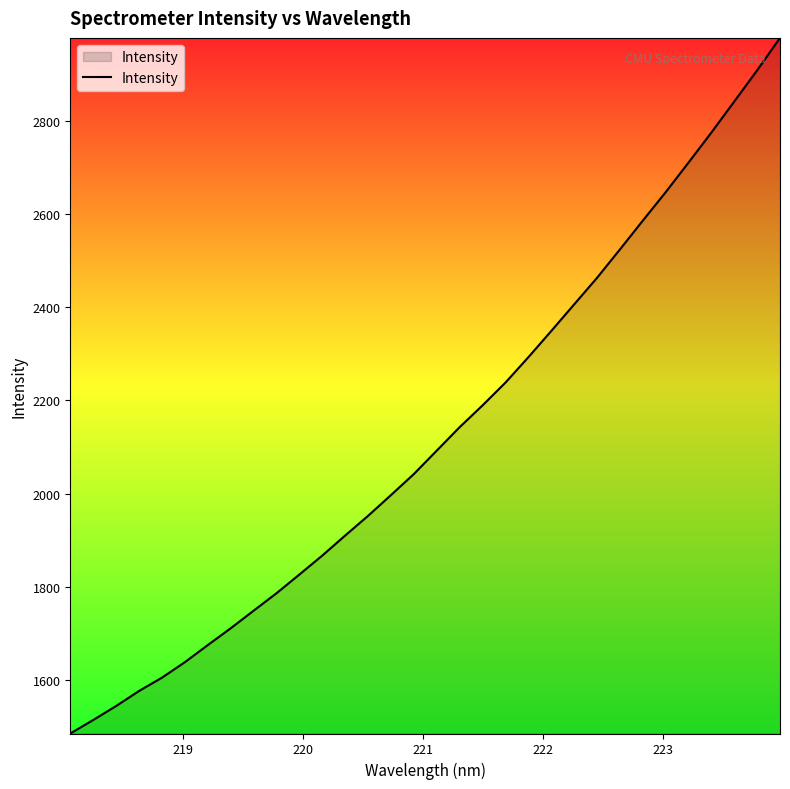

What is the difference between the maximum and minimum values?

1491.5